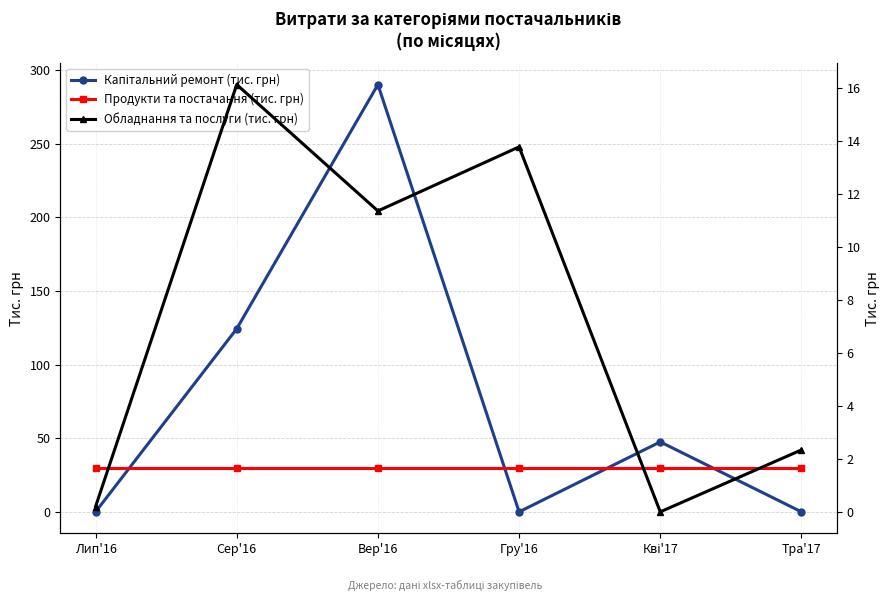

What is the average value of the Обладнання та послуги (тис. грн) series?

7.3